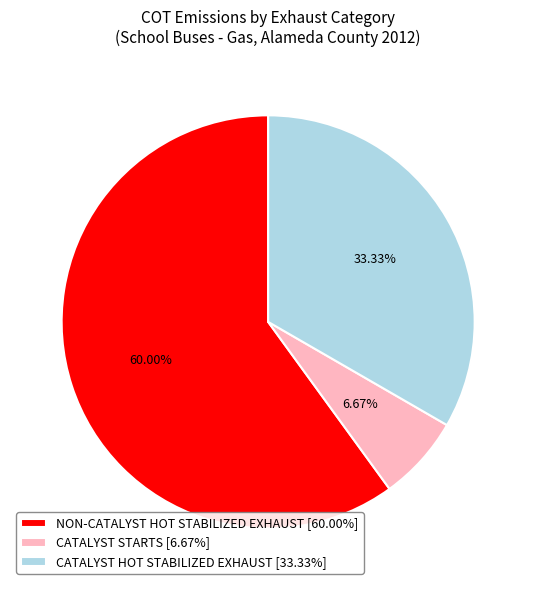

Do CATALYST HOT STABILIZED EXHAUST [33.33%] and NON-CATALYST HOT STABILIZED EXHAUST [60.00%] together represent more than half of the pie?

Yes